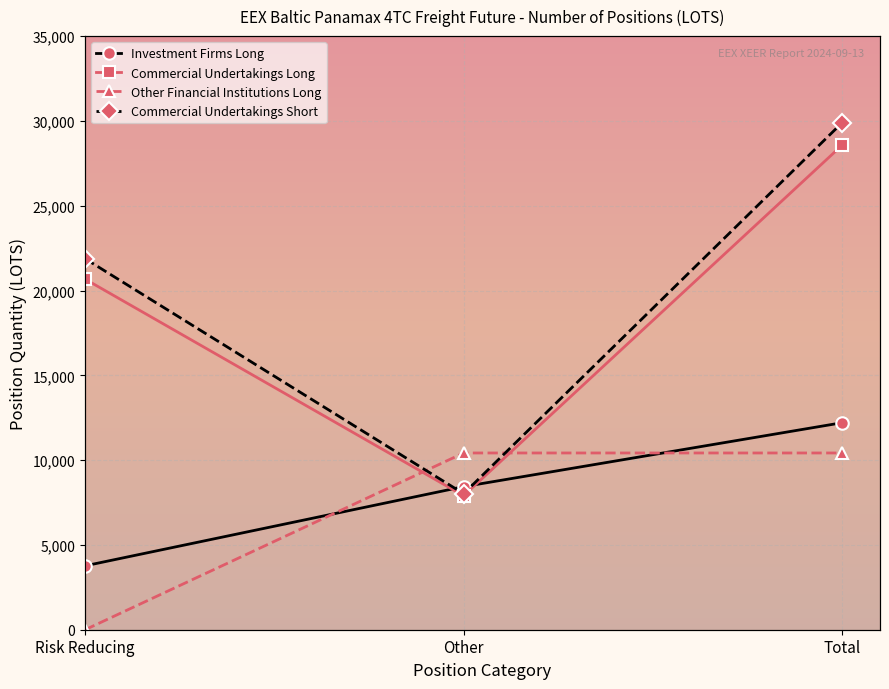

Where does the Investment Firms Long series first go above 8436?

Other